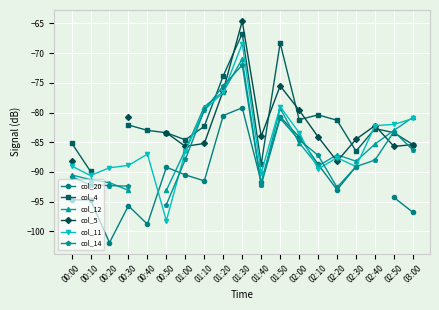

Read the col_4 value at 00:30.

-82.1